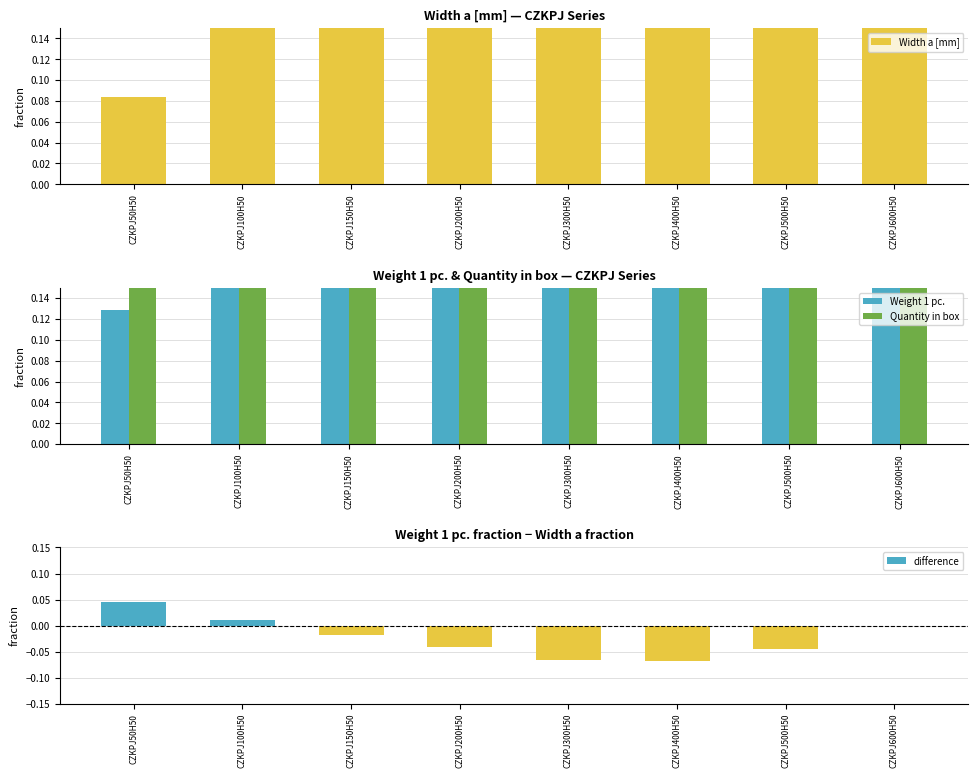

What is the difference between the highest and lowest values at CZKPJ150H50?

0.5